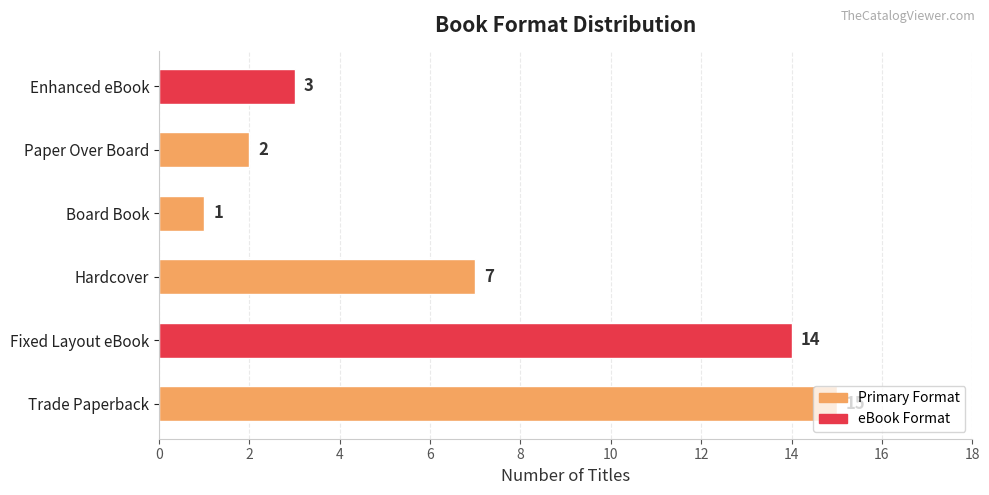

What is the change in value from Fixed Layout eBook to Board Book?

-13